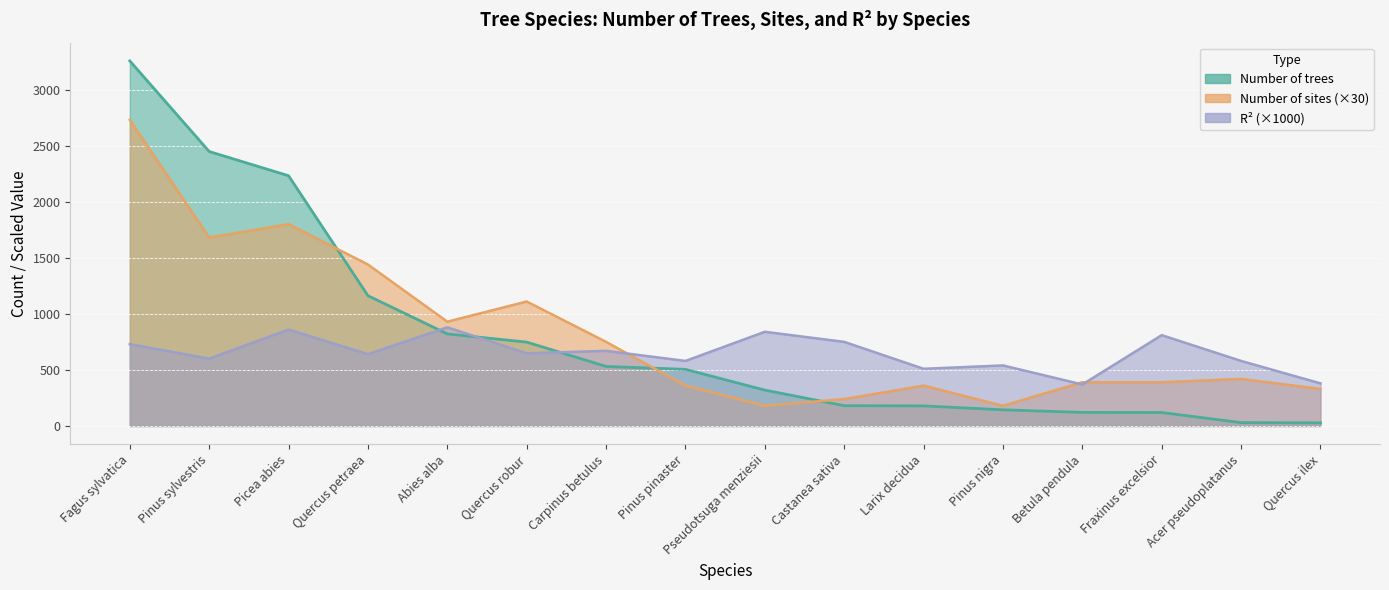

What is the difference between the highest and lowest values at Carpinus betulus?

219